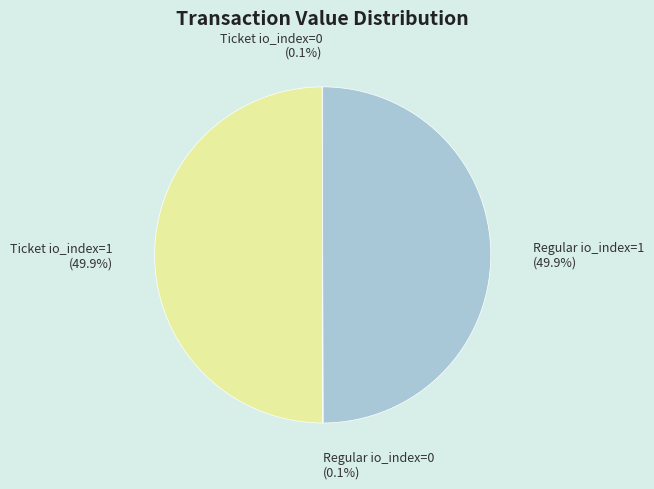

What portion of the pie excludes Ticket io_index=1?

50.1%